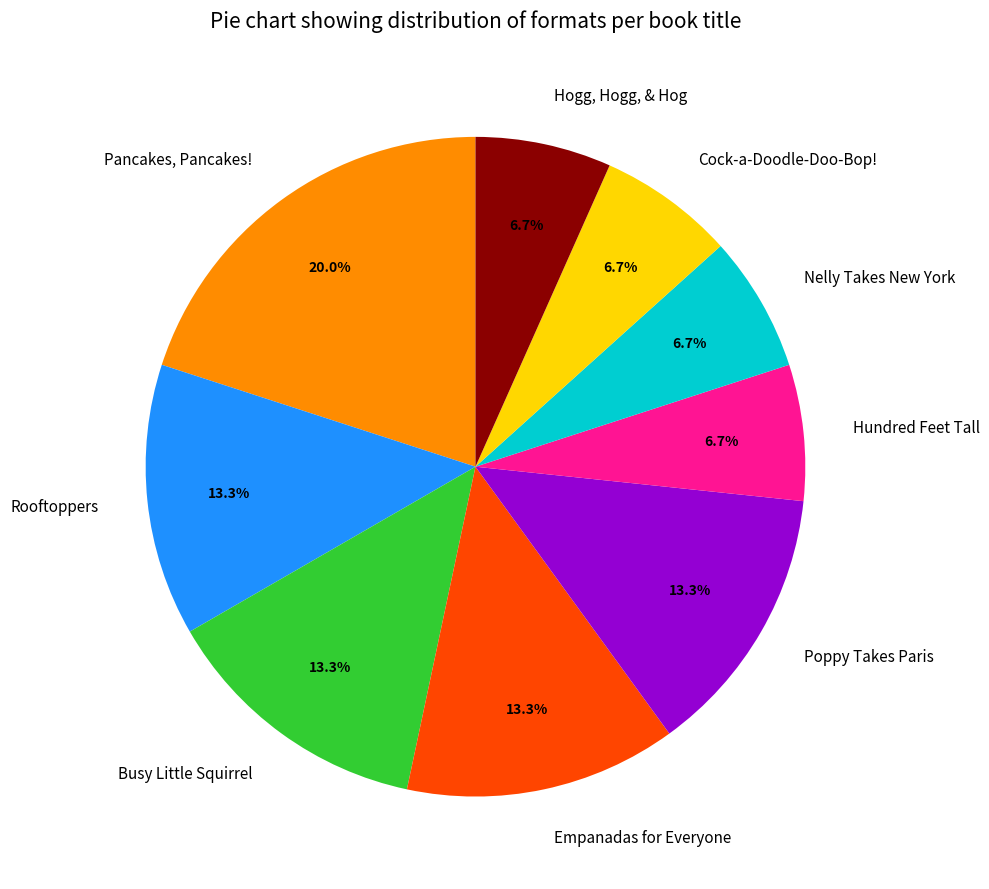

The Hundred Feet Tall slice represents 16% of the pie. True or false?

False